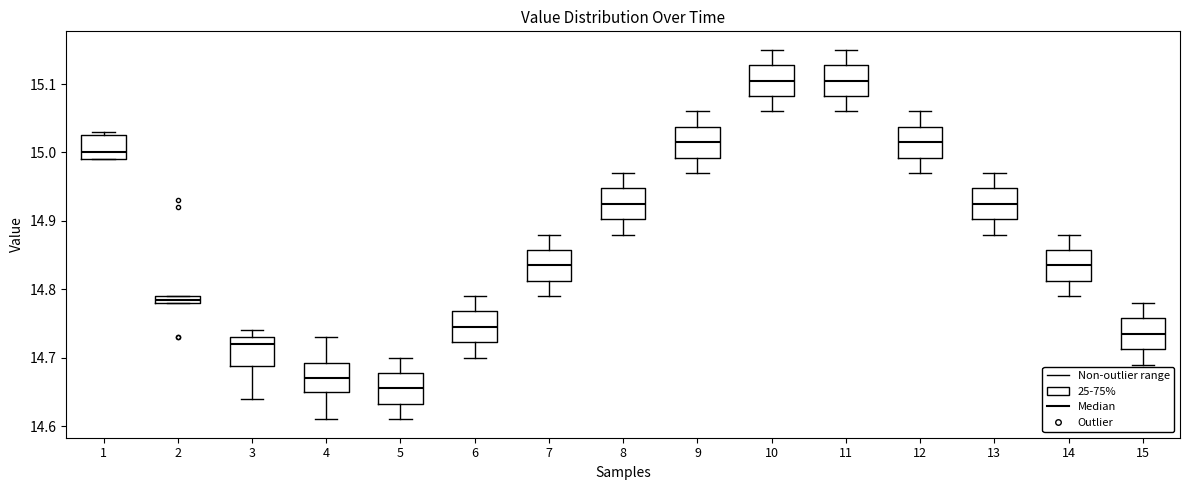

Which box has the lowest median line?

5